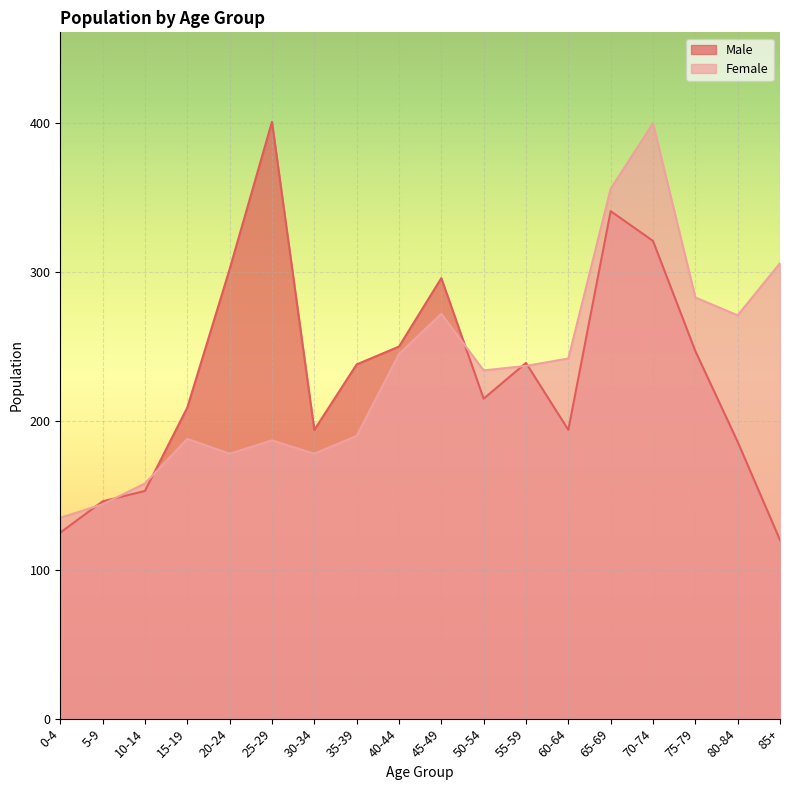

True or false: Male has a value of 531 at 45-49.

False